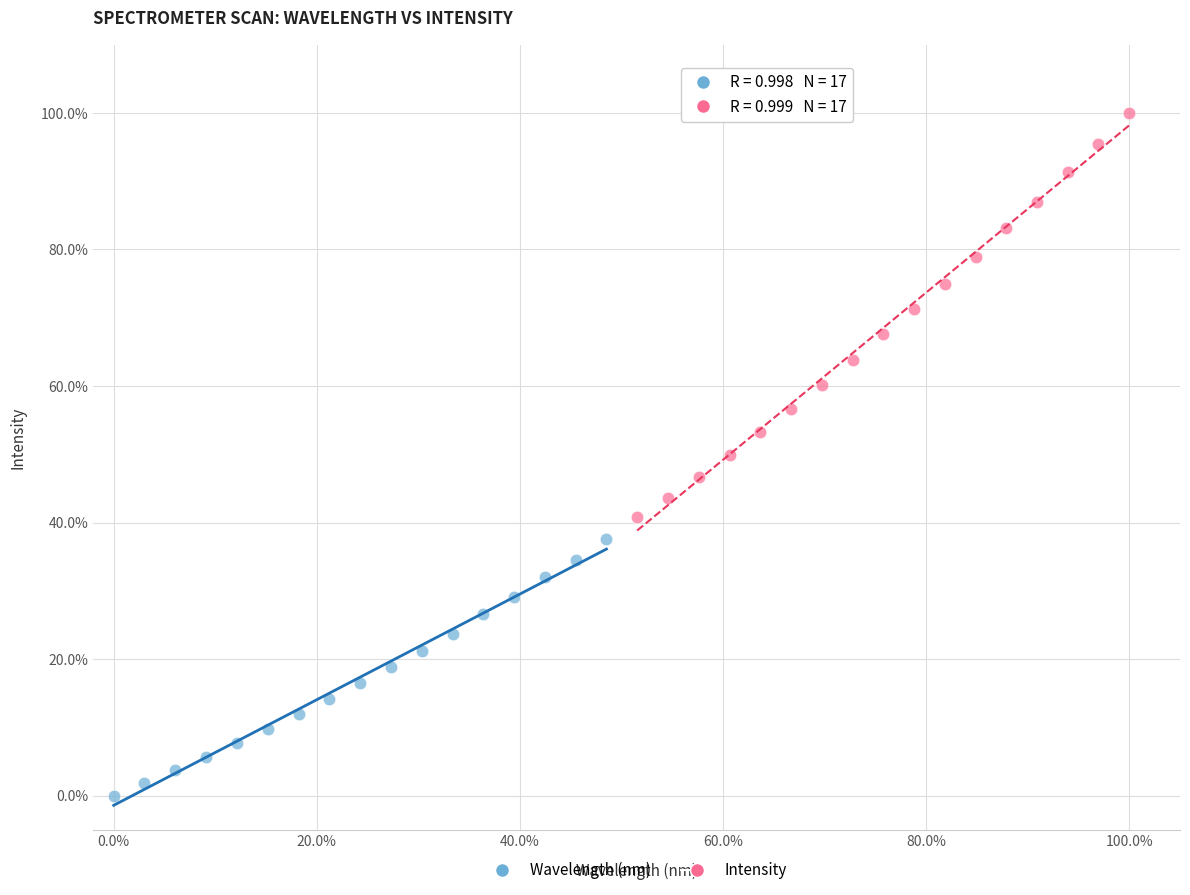

Which series contains the lowest Y value?

Wavelength (nm)